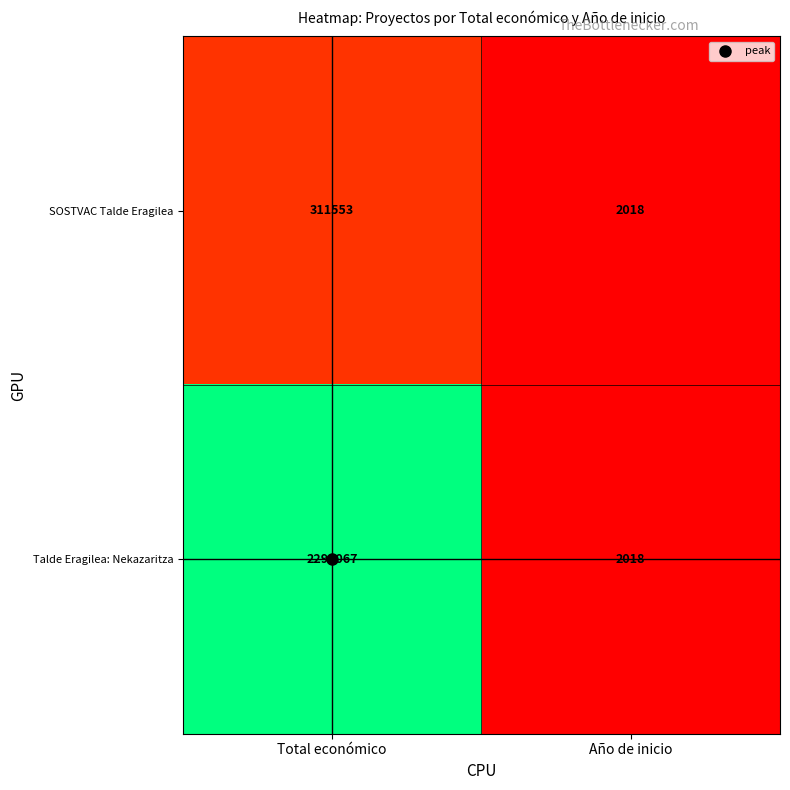

What is the approximate value of Talde Eragilea: Nekazaritza at Total económico, to the nearest 10?

2296070